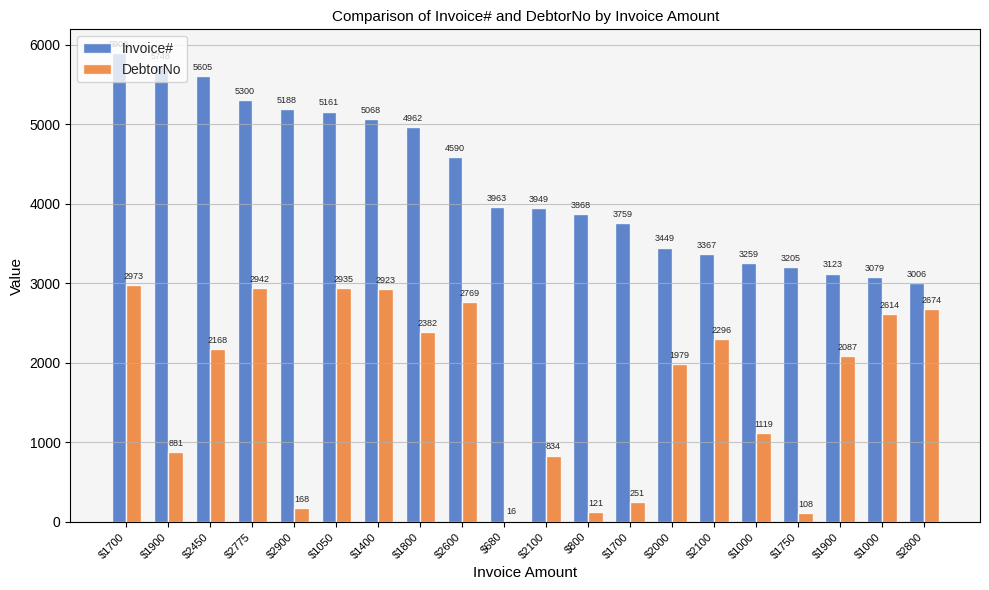

What is the average value of the Invoice# series?

4277